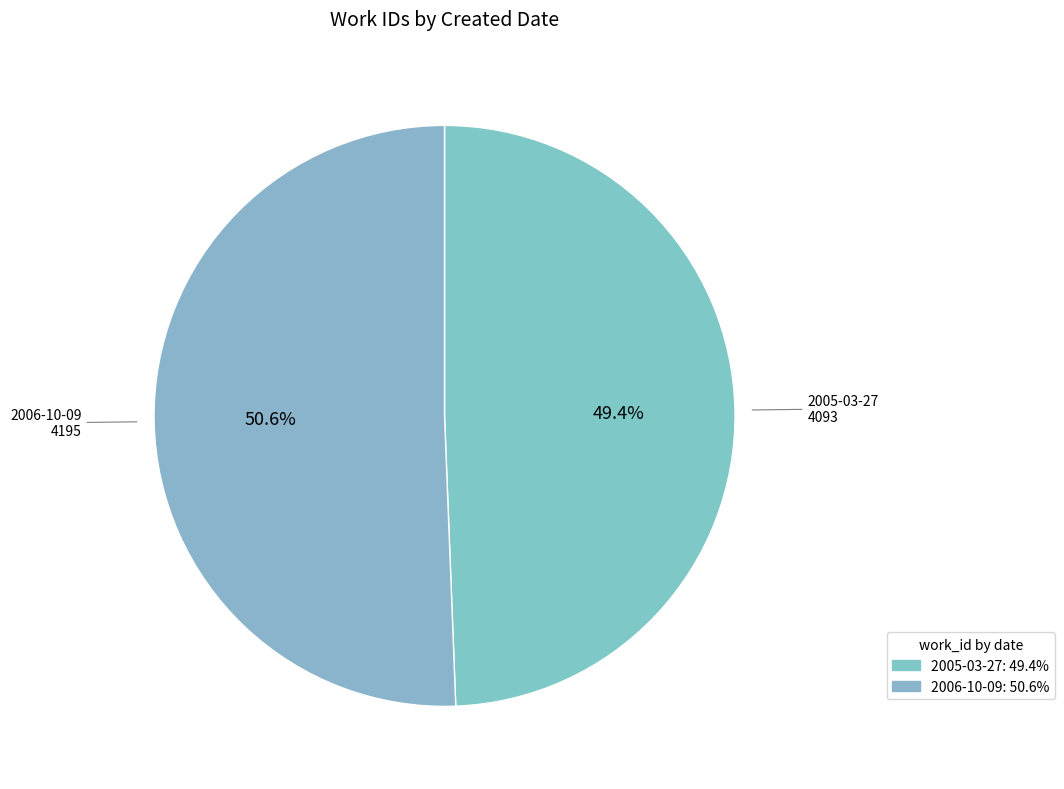

How many slices are in this pie chart?

2